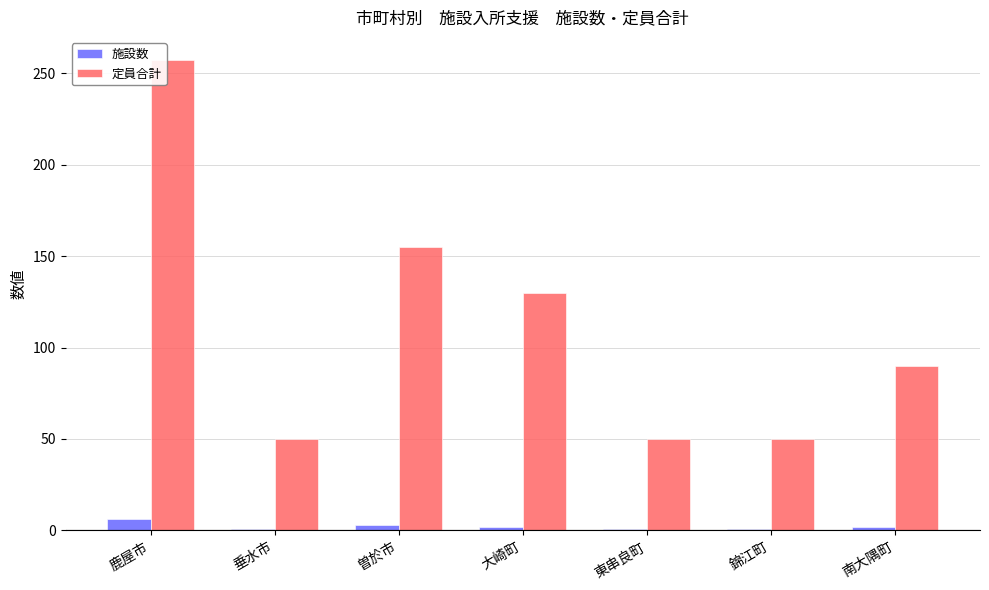

Rank the series by their average value, from lowest to highest.

施設数, 定員合計